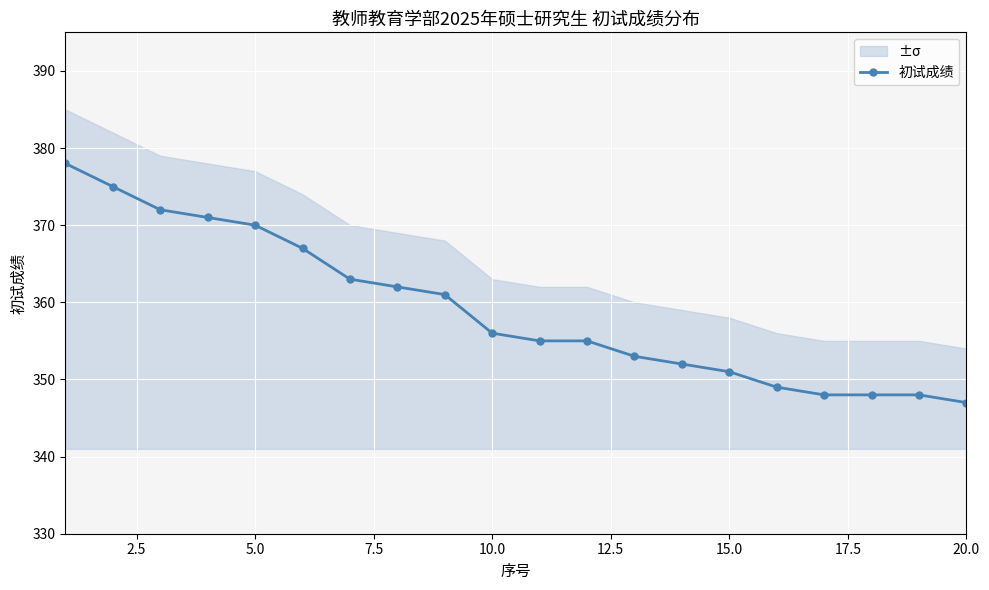

Count the number of categories in the chart.

20